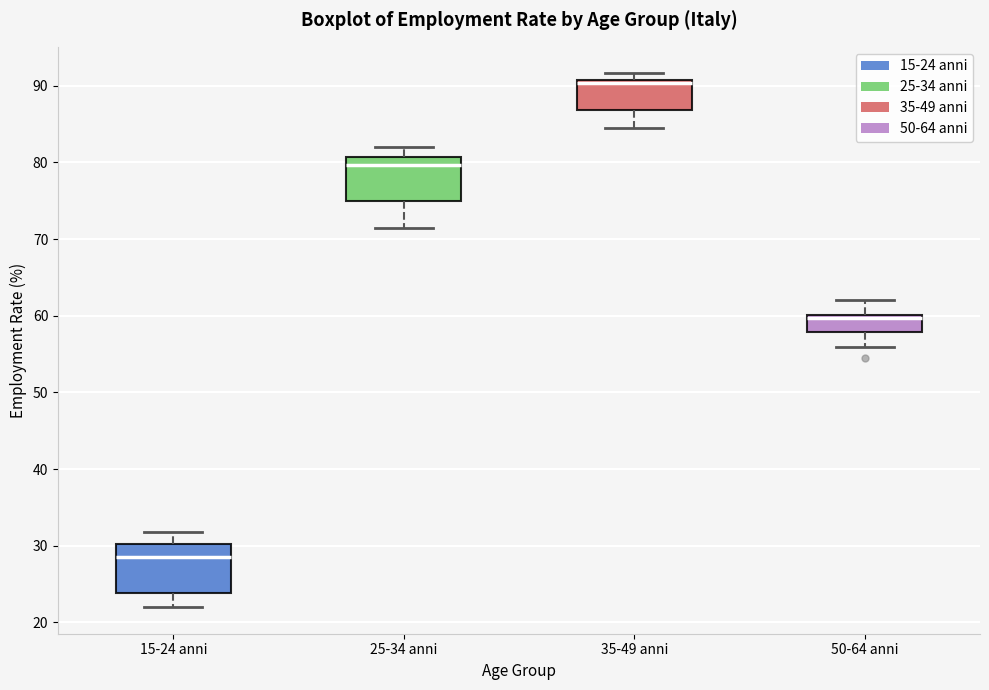

Where does the median line of the box for 35-49 anni sit on the y-axis? The values are not printed on the chart, so give them approximately, as read against the axis.

90